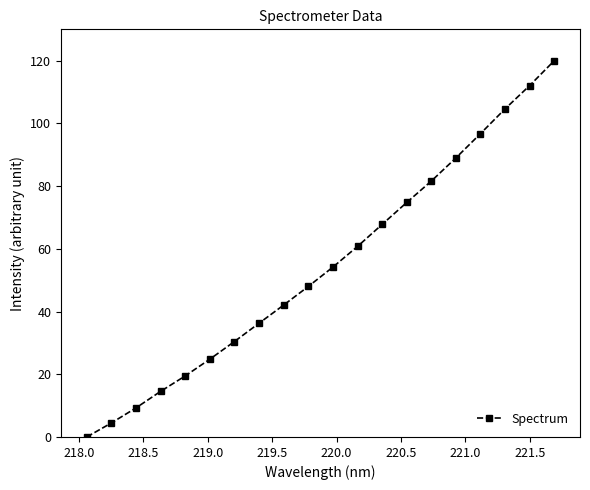

True or false: there are more than 2 points higher than both neighbors.

False